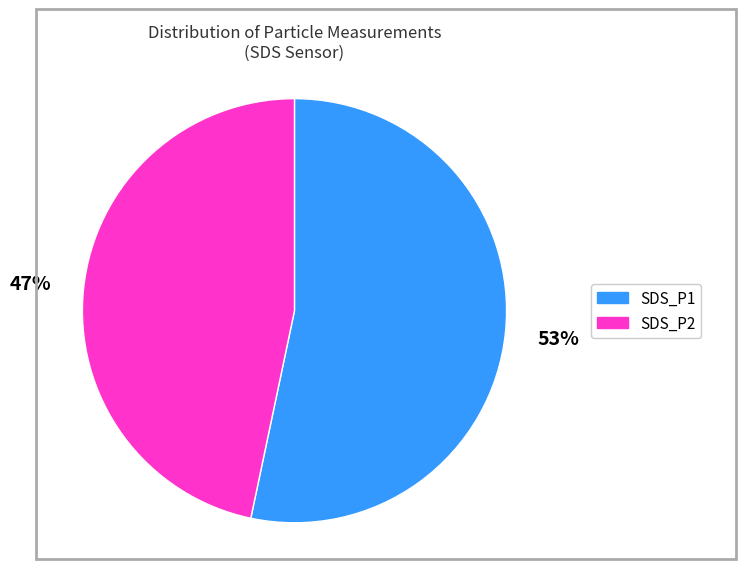

How many segments does this pie chart have?

2